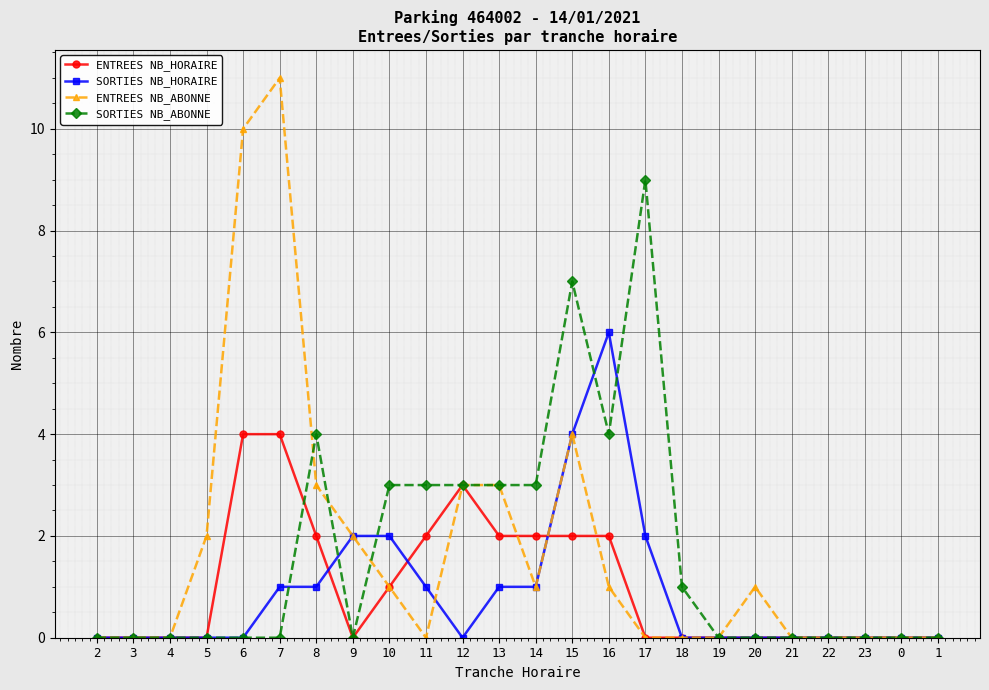

At 7, list the series in order from smallest to largest.

SORTIES NB_ABONNE, SORTIES NB_HORAIRE, ENTREES NB_HORAIRE, ENTREES NB_ABONNE